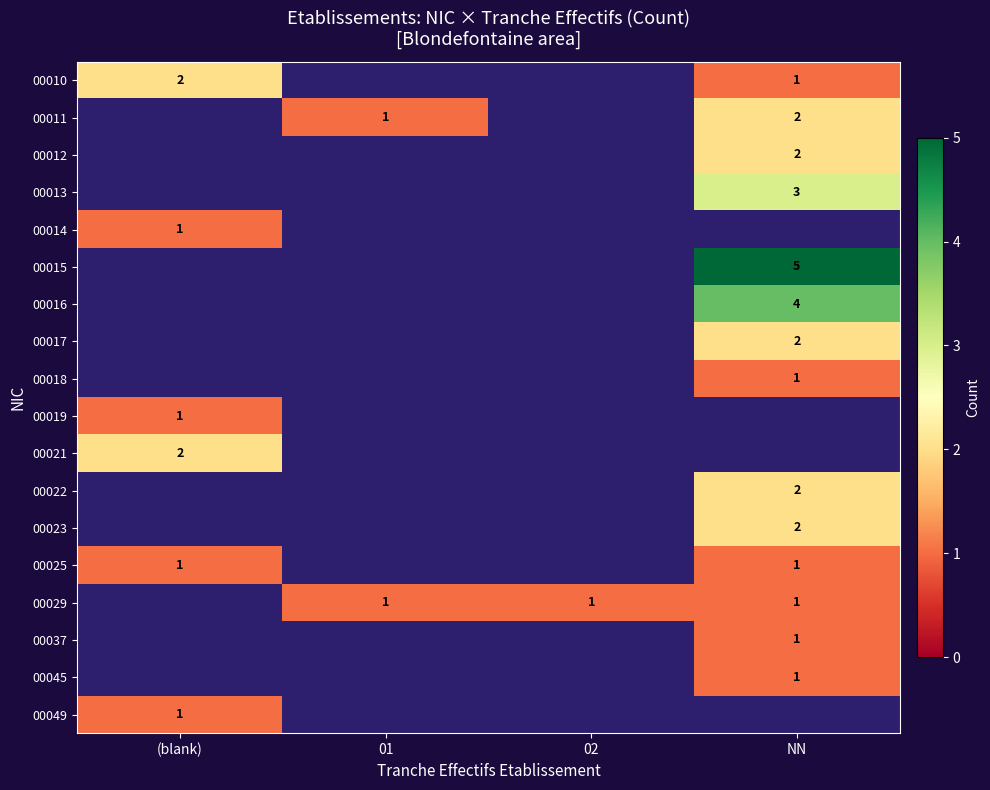

The 00017 series shows 3 at NN. True or false?

False